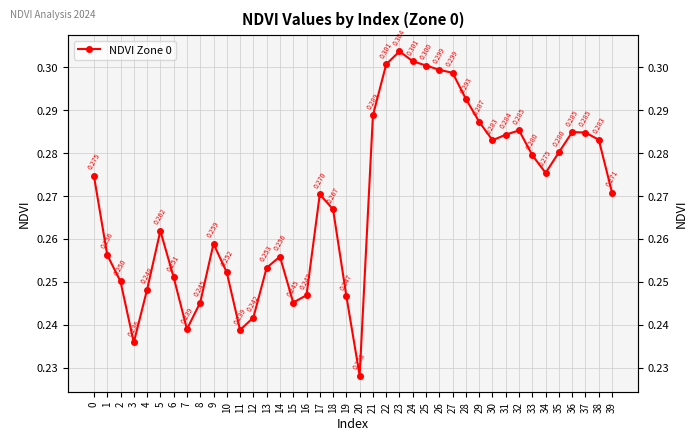

Rank the categories by value from highest to lowest.

23, 24, 22, 25, 26, 27, 28, 21, 29, 32, 36, 37, 31, 38, 30, 35, 33, 34, 0, 39, 17, 18, 5, 9, 1, 14, 13, 10, 6, 2, 4, 16, 19, 8, 15, 12, 7, 11, 3, 20